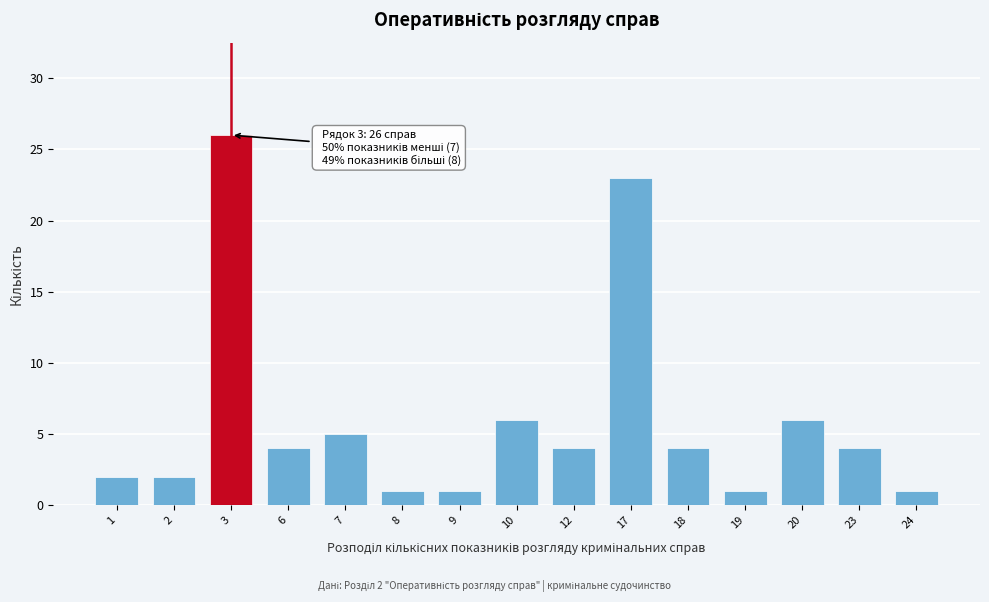

Reading left to right, extract all data points from this chart.

1=2	2=2	3=26	6=4	7=5	8=1	9=1	10=6	12=4	17=23	18=4	19=1	20=6	23=4	24=1